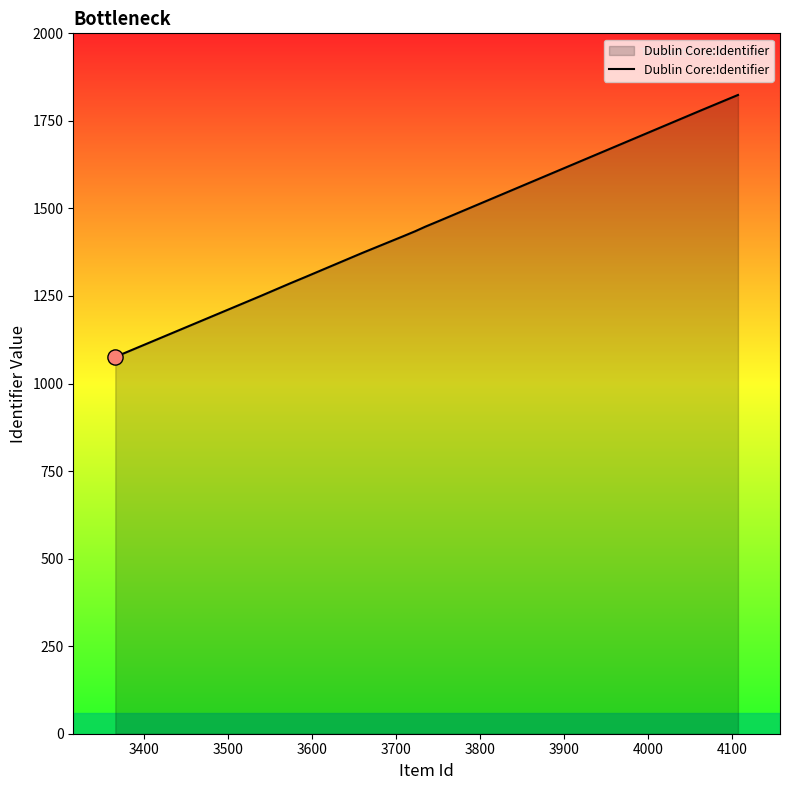

What is the minimum value shown in the chart?

1076